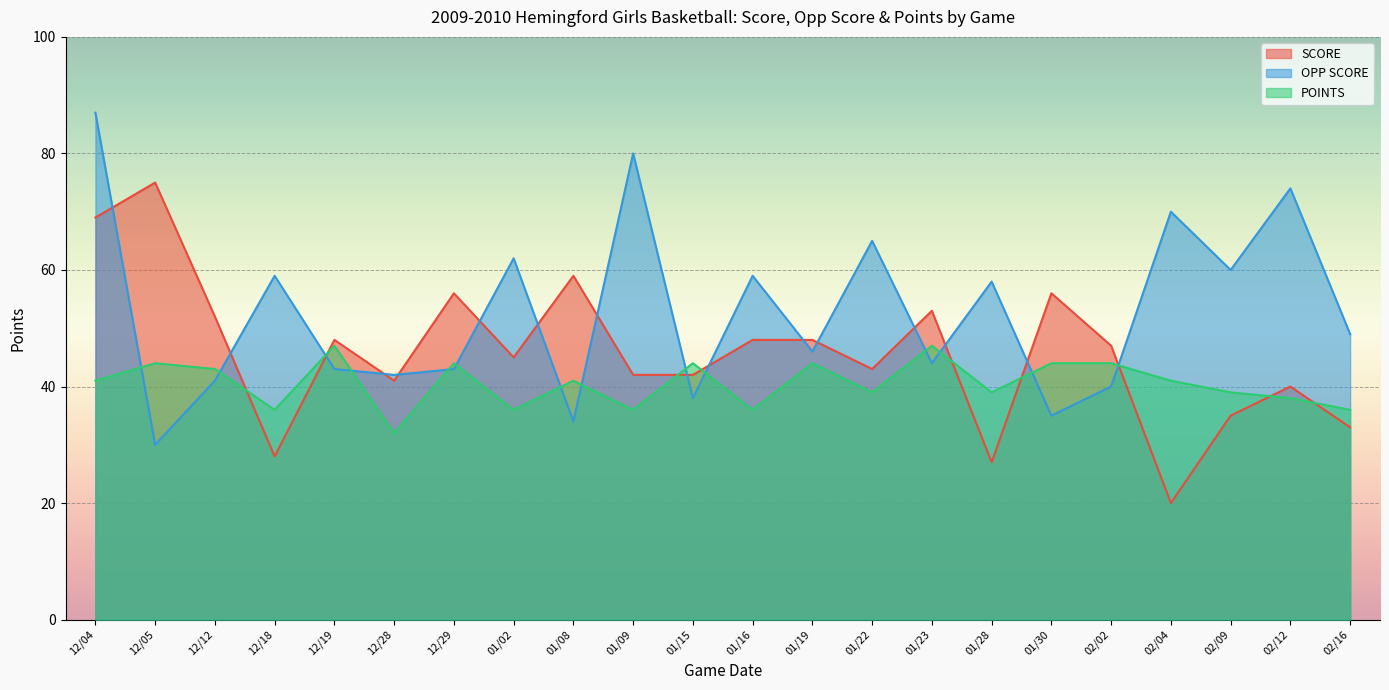

Which category has the lowest value in the OPP SCORE series?

12/05